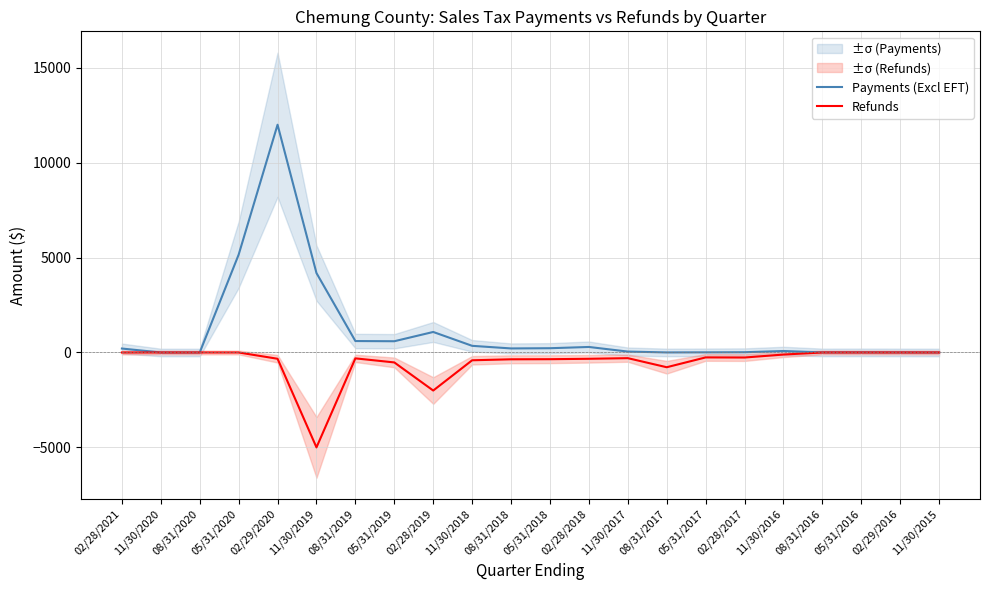

At how many categories does at least one series exceed -2565?

22